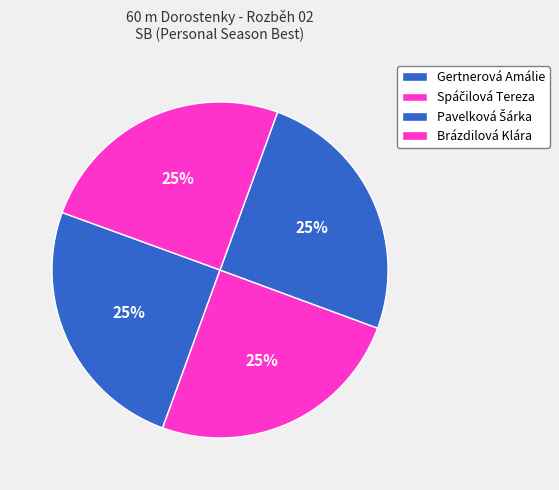

Count the number of slices in the pie.

4